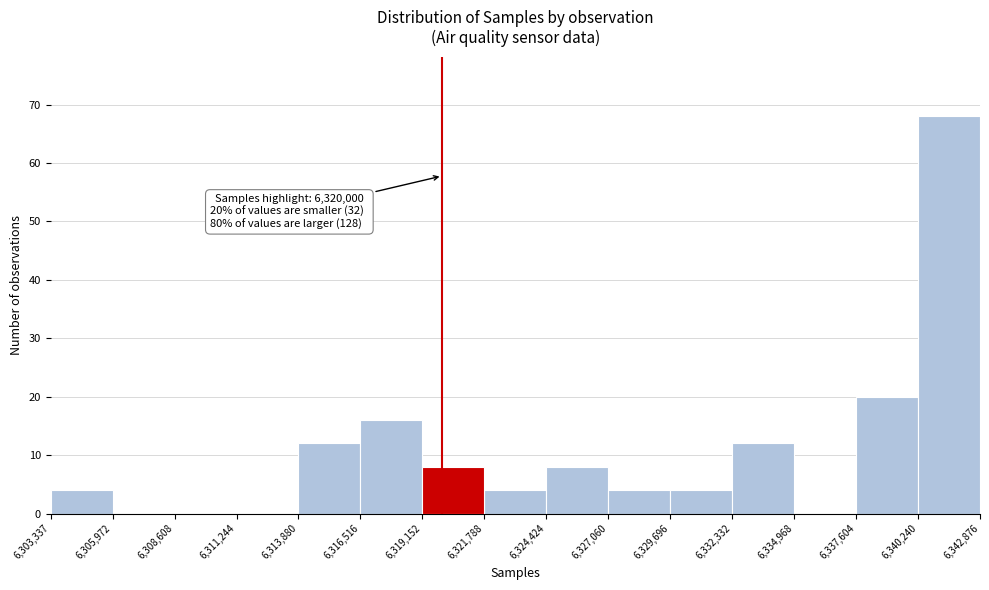

Over which range of the x-axis is the bar tallest?

6,340,240 to 6,342,876